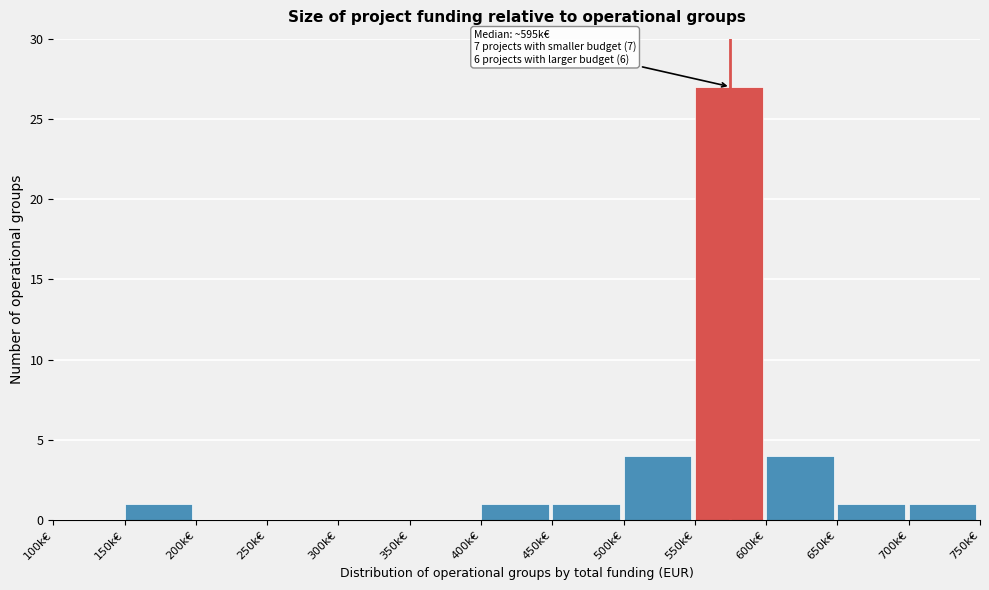

What is the sum of all values?

40